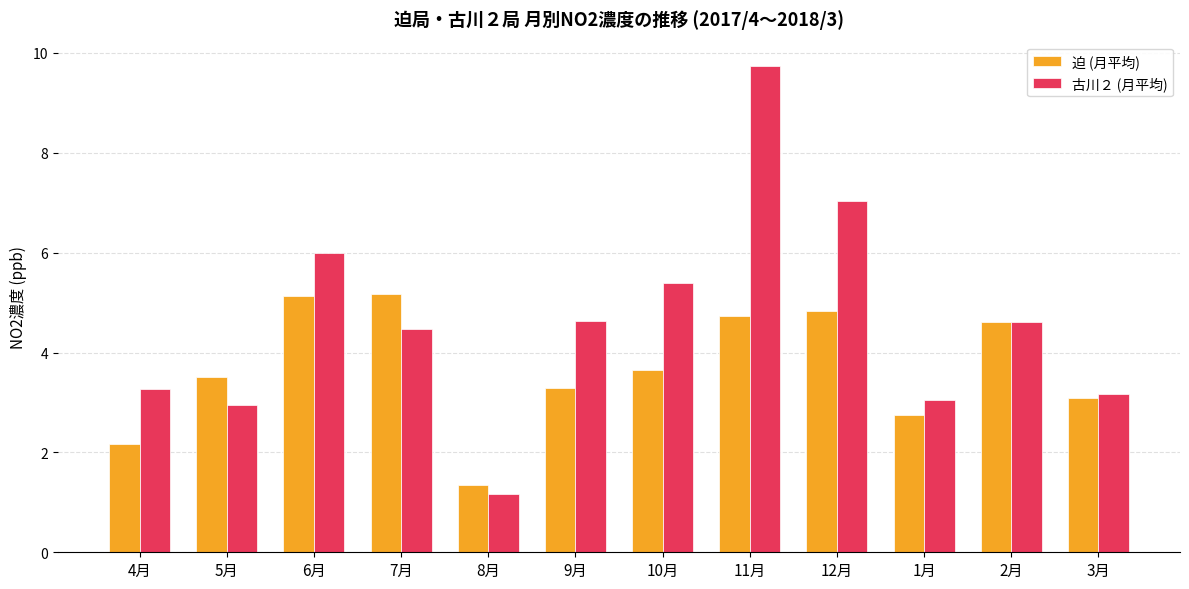

At 7月, list the series in order from smallest to largest.

古川２ (月平均), 迫 (月平均)